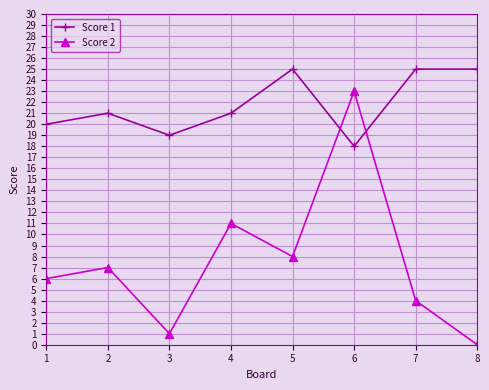

Reading right to left, list all the values displayed in this chart.

Score 1: 8=25	7=25	6=18	5=25	4=21	3=19	2=21	1=20
Score 2: 8=0	7=4	6=23	5=8	4=11	3=1	2=7	1=6